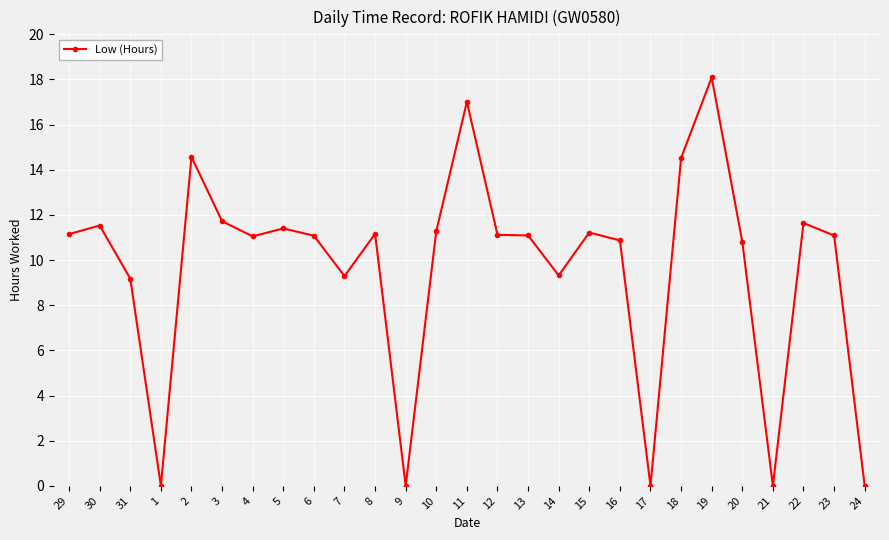

What is the change in value from 16 to 20?

-0.1